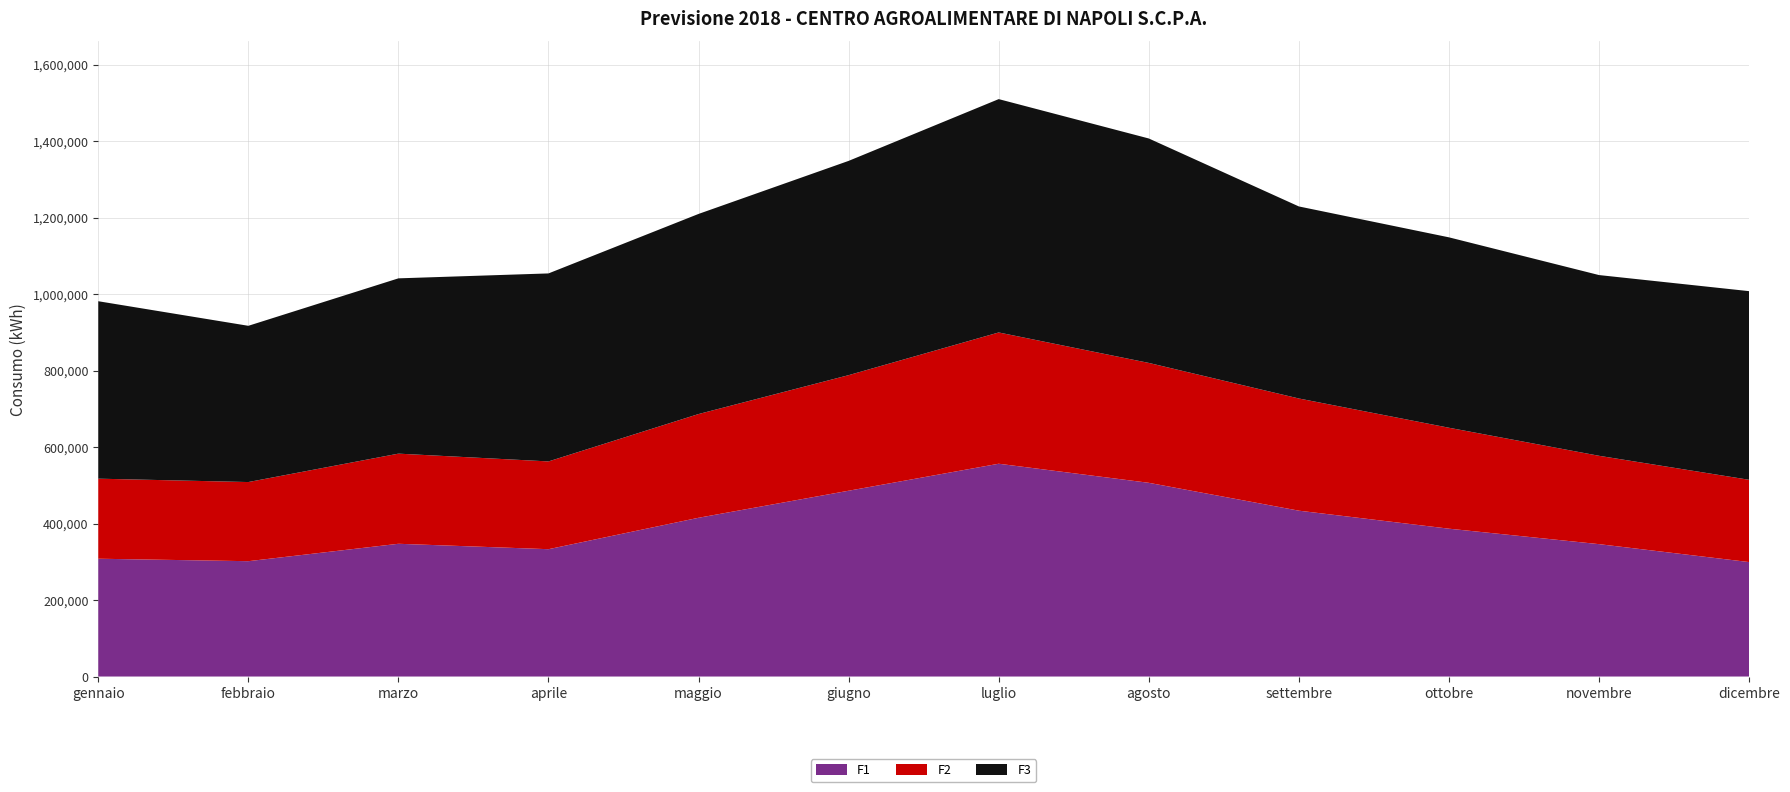

True or false: F3 and F1 cross at least once.

False